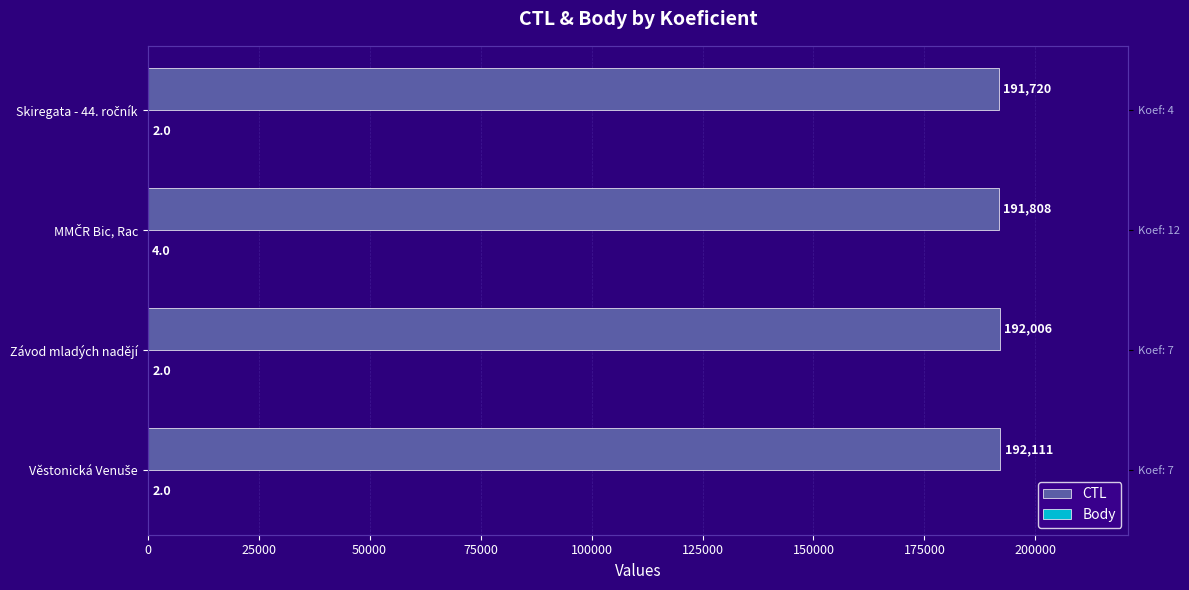

What is the sum of all Body values?

10